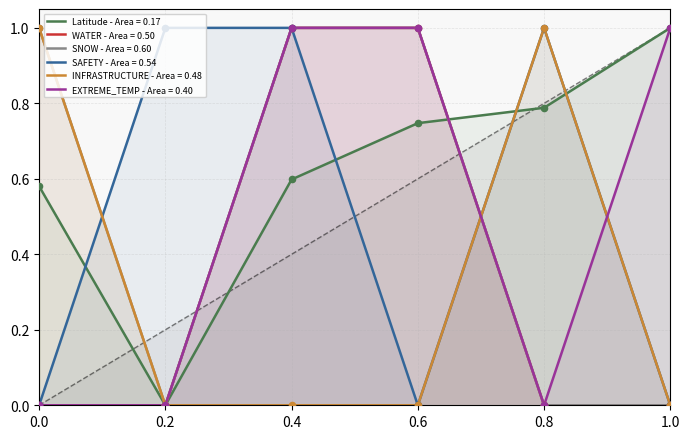

Which series contains the lowest Y value?

Latitude